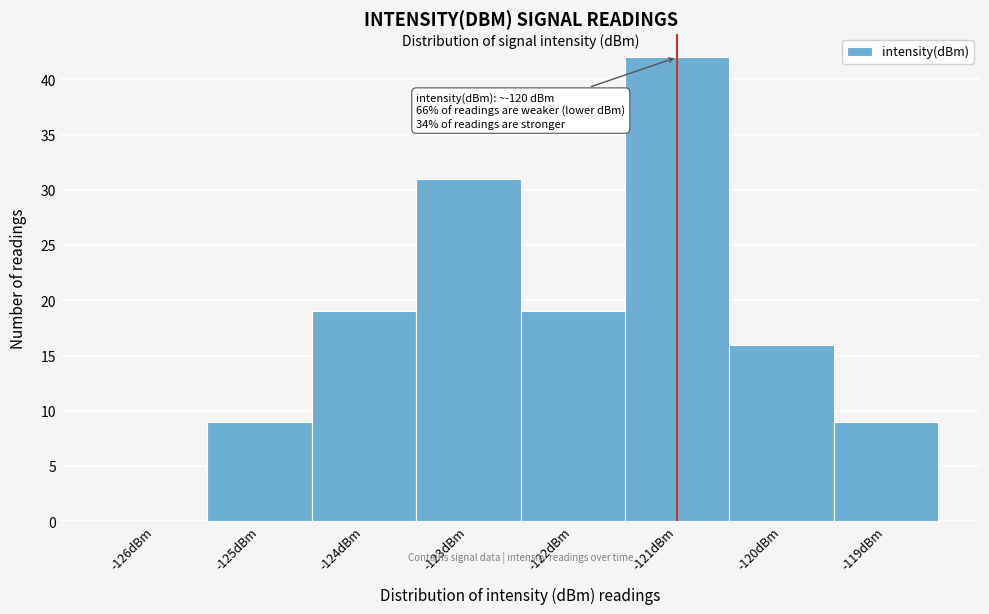

Reading left to right, transcribe all the data shown in this chart.

-126dBm=0	-125dBm=9	-124dBm=19	-123dBm=31	-122dBm=19	-121dBm=42	-120dBm=16	-119dBm=9